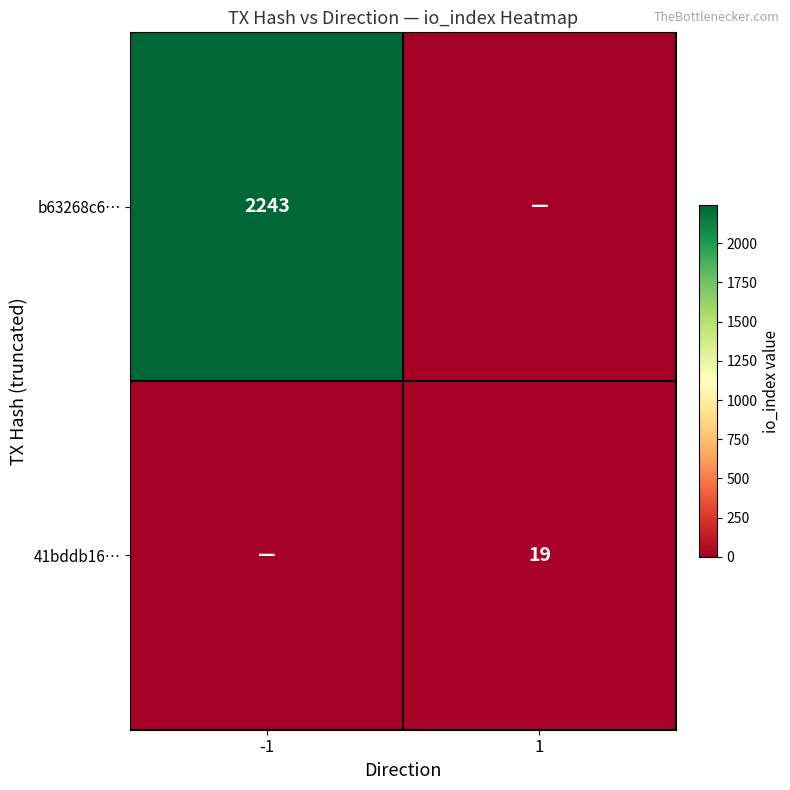

Count the number of categories in the chart.

2